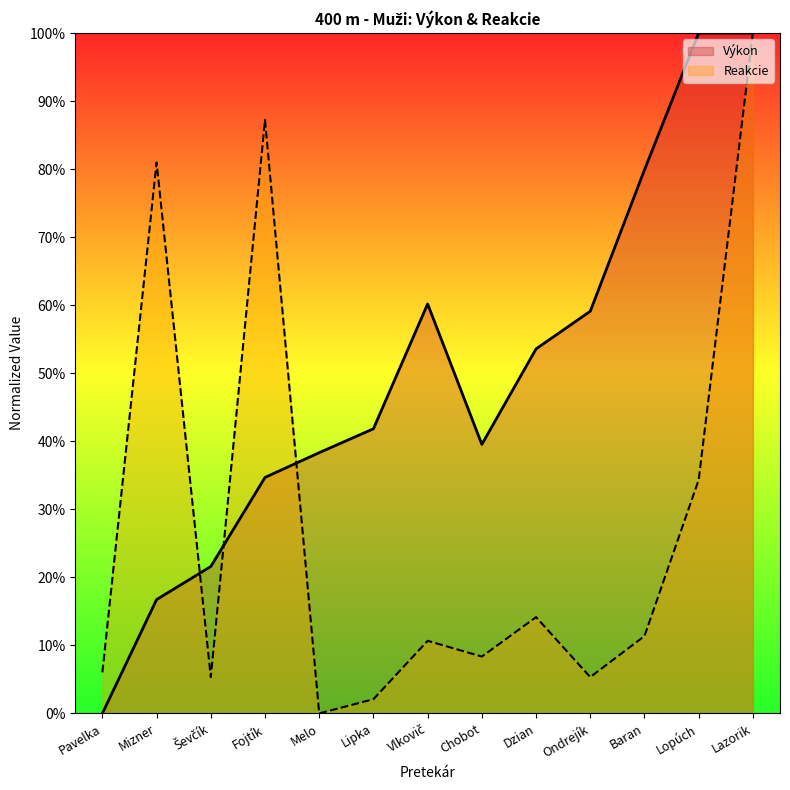

True or false: Výkon has a value of 100.0 at Lazorik.

True